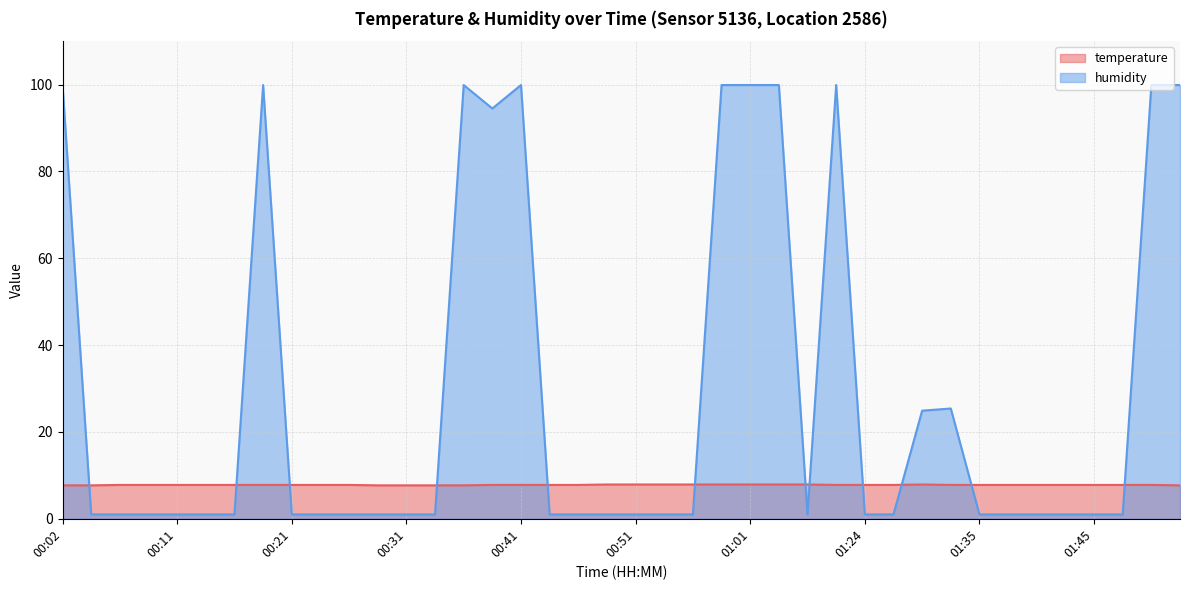

Rank the series by their average value, from lowest to highest.

temperature, humidity